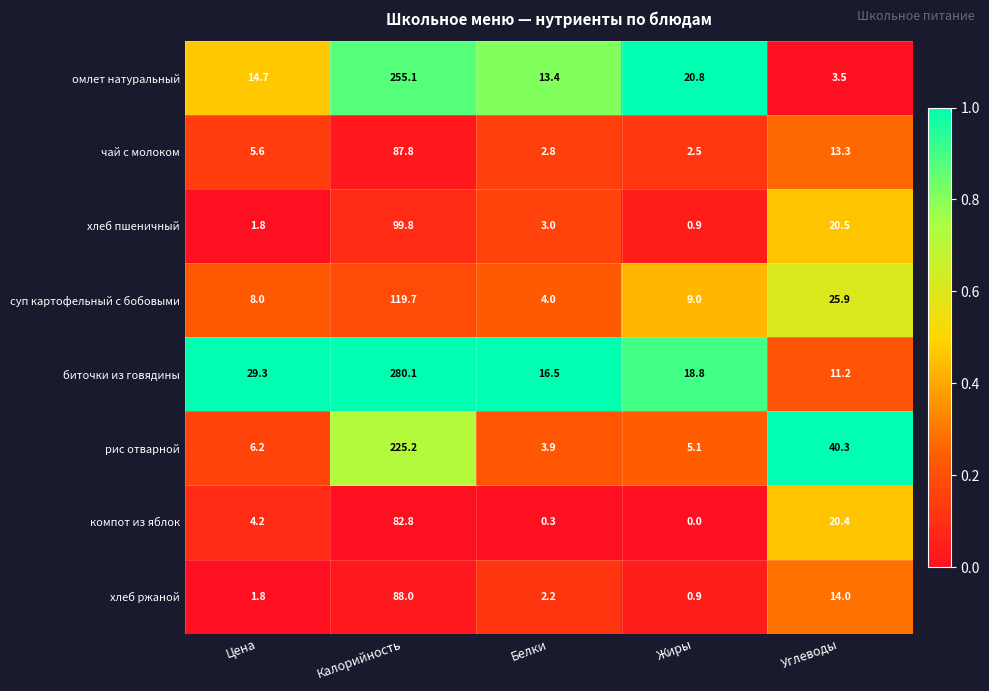

What is the difference between the second highest and second lowest values in the биточки из говядины series?

12.8